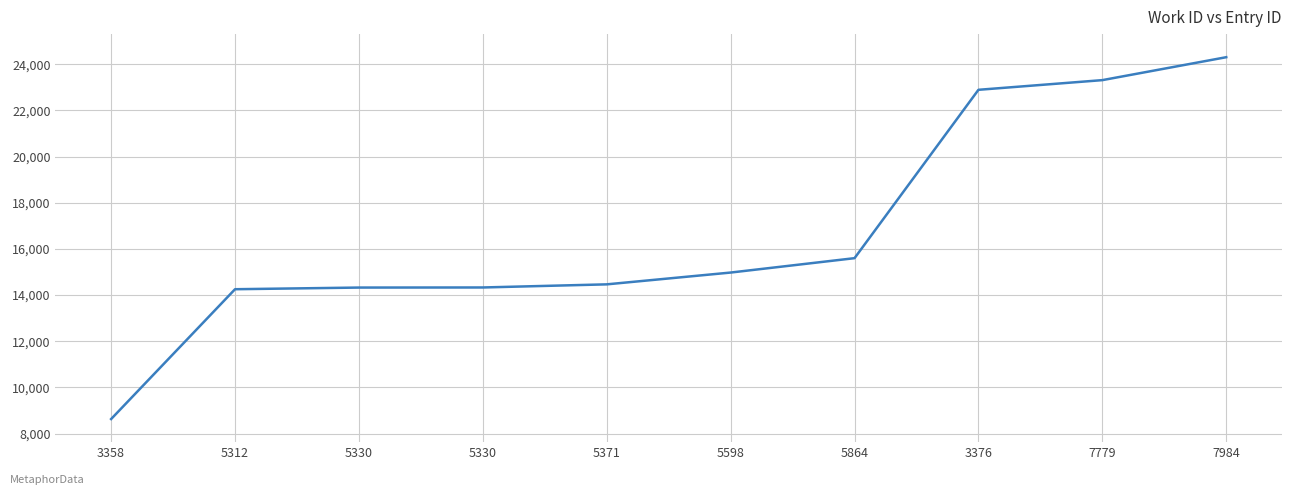

Where does the data first go above 14975?

5864